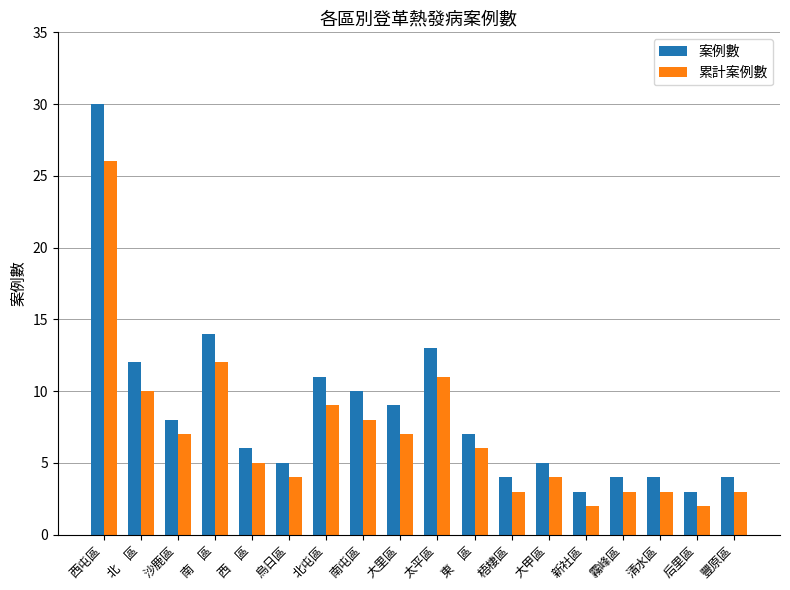

At which category is the sum across all series the highest?

西屯區